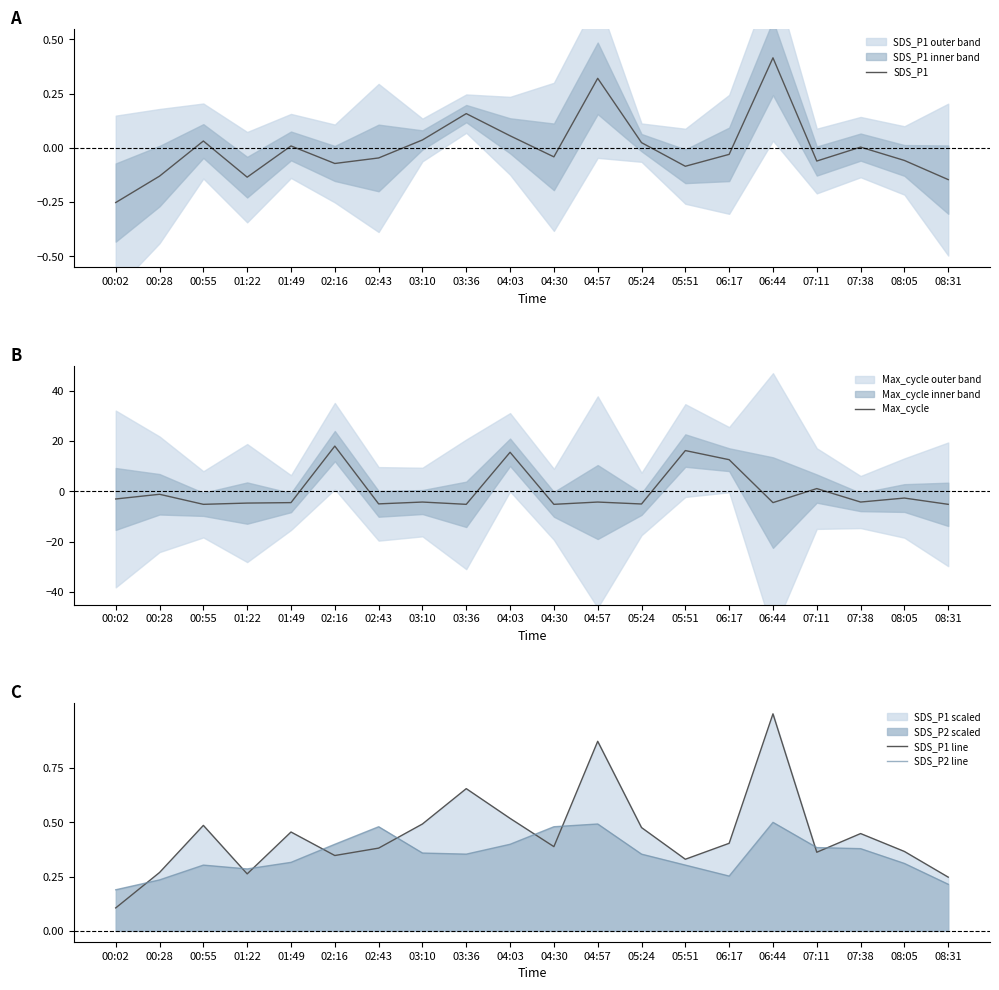

Which series has the largest range (max minus min)?

Max_cycle